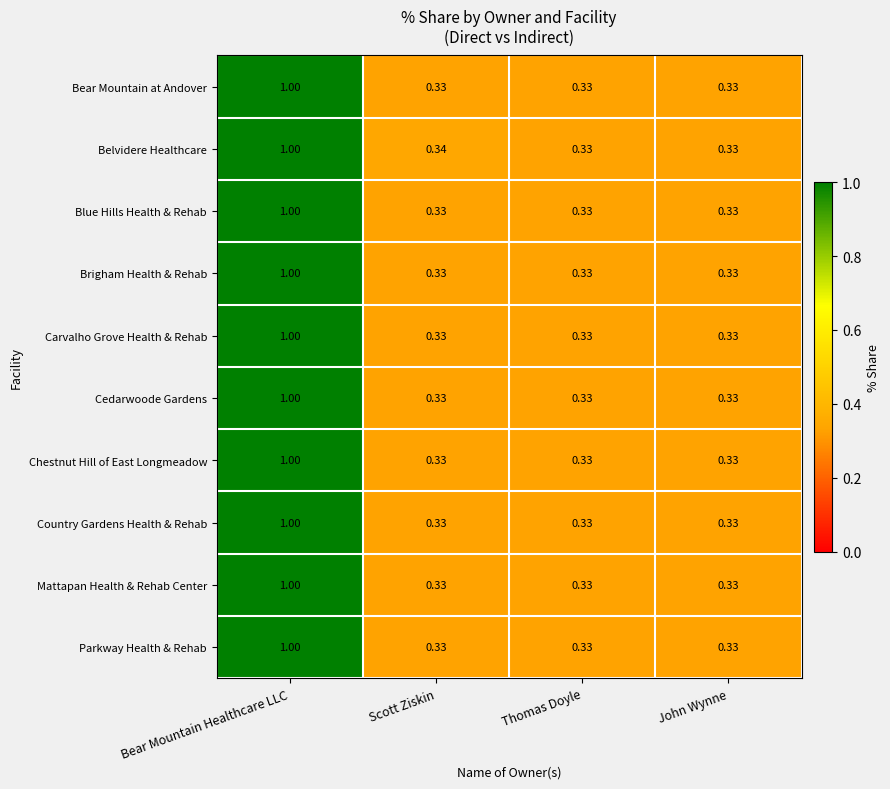

At which category does the chart reach its peak across all series?

Bear Mountain Healthcare LLC